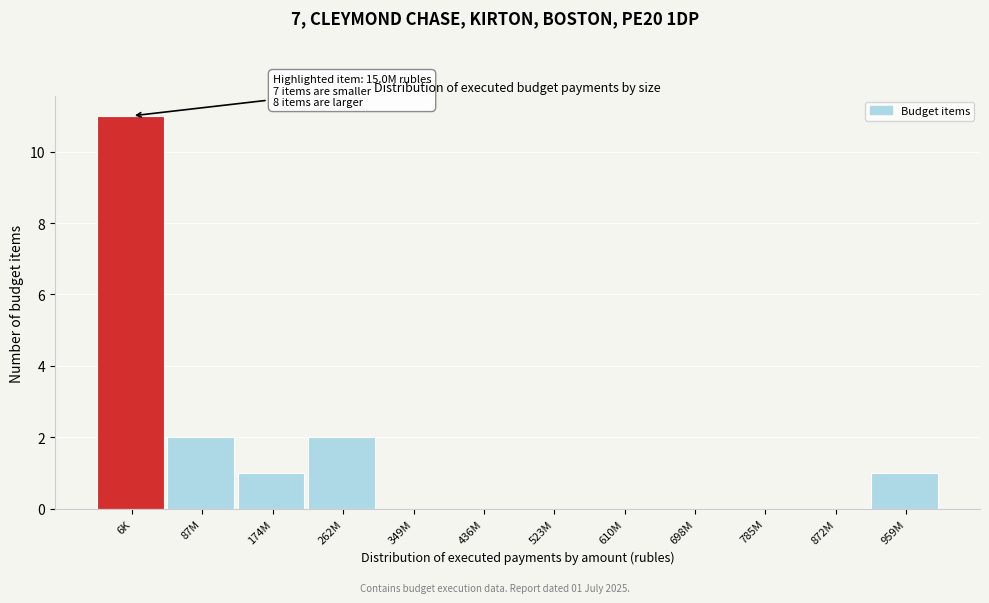

Reading left to right, what are all the values shown in this chart?

6K=11	87M=2	174M=1	262M=2	349M=0	436M=0	523M=0	610M=0	698M=0	785M=0	872M=0	959M=1